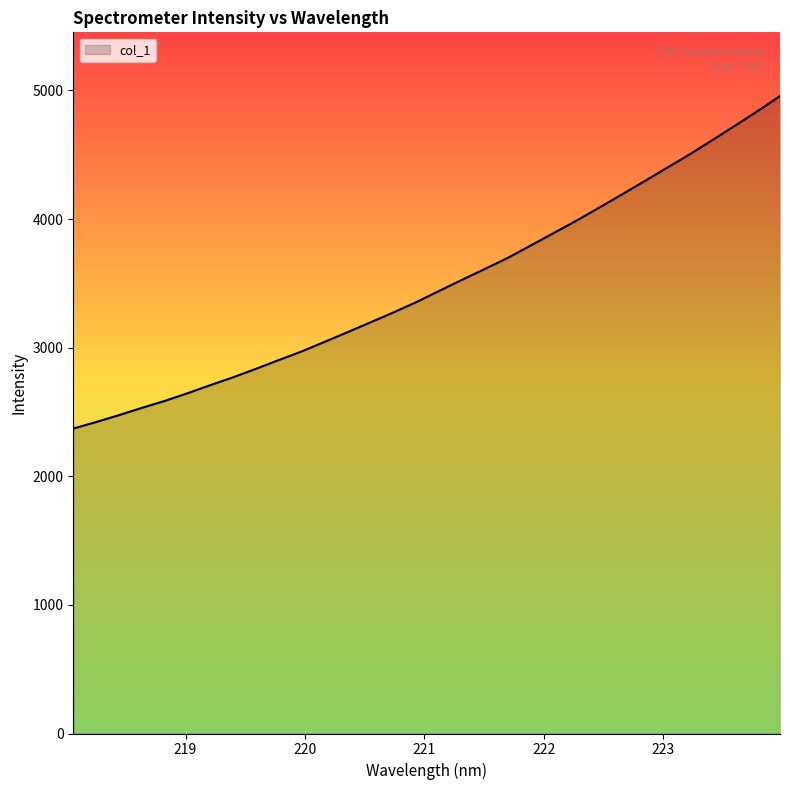

What is the maximum value shown in the chart?

4956.4